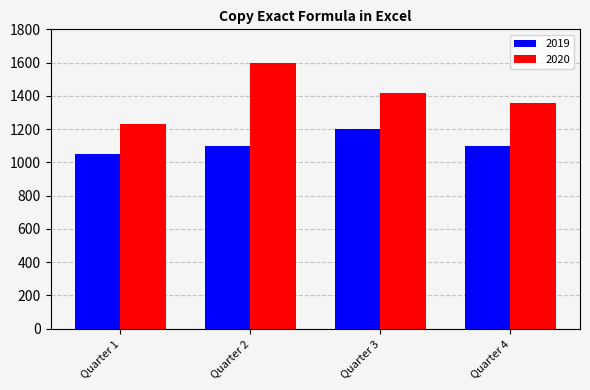

What is the difference between the maximum and second lowest values in the 2020 series?

240